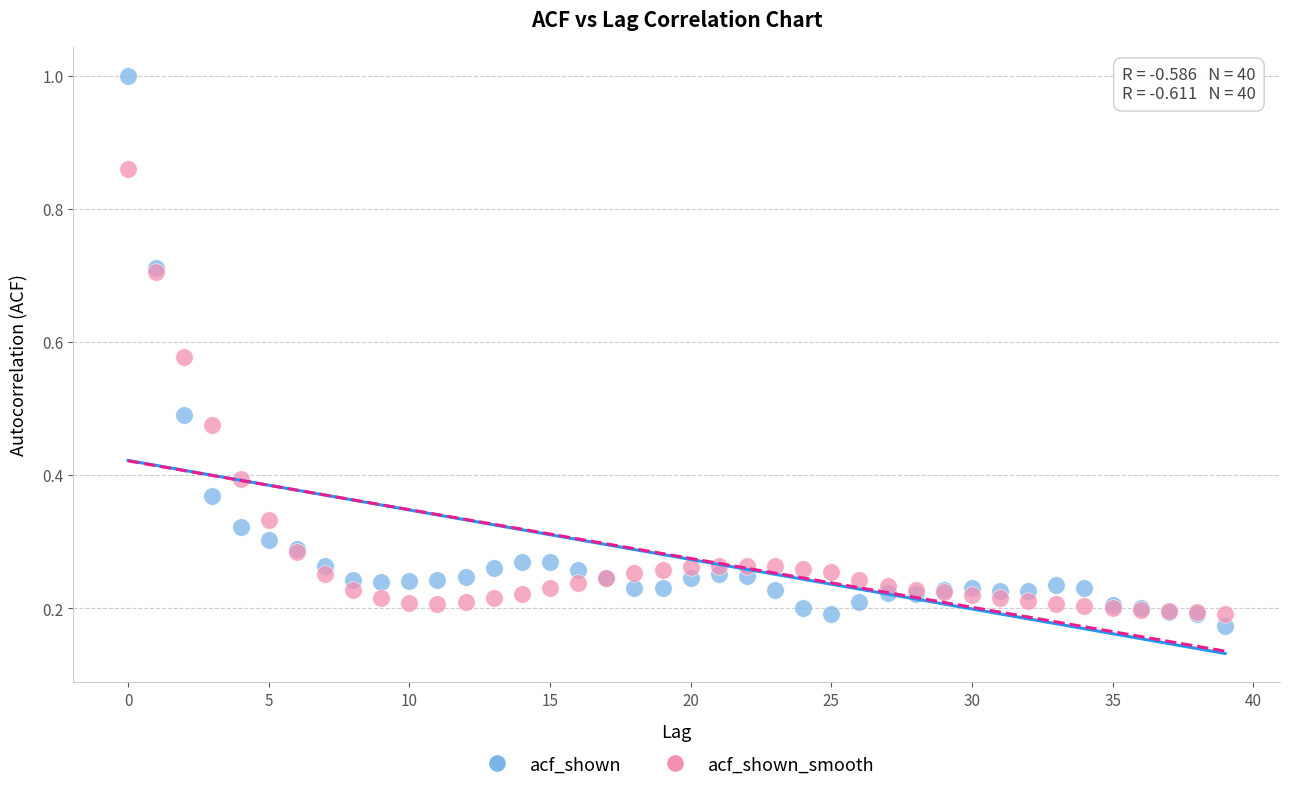

Which series has the largest Y range (max minus min)?

acf_shown